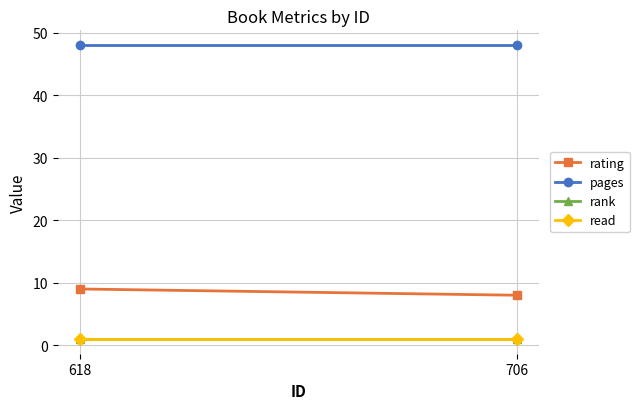

The rank series shows 1 at 706. True or false?

False